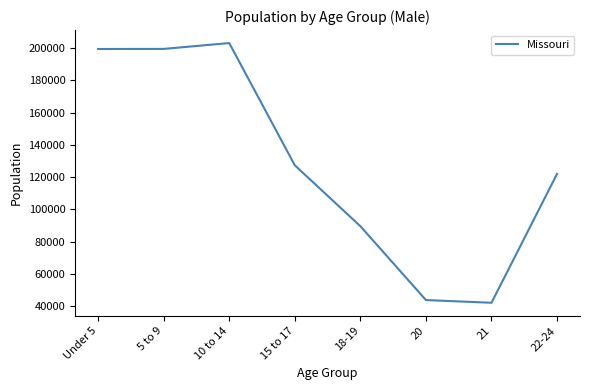

Approximately how many times larger is the value at 5 to 9 compared to 21?

4.7